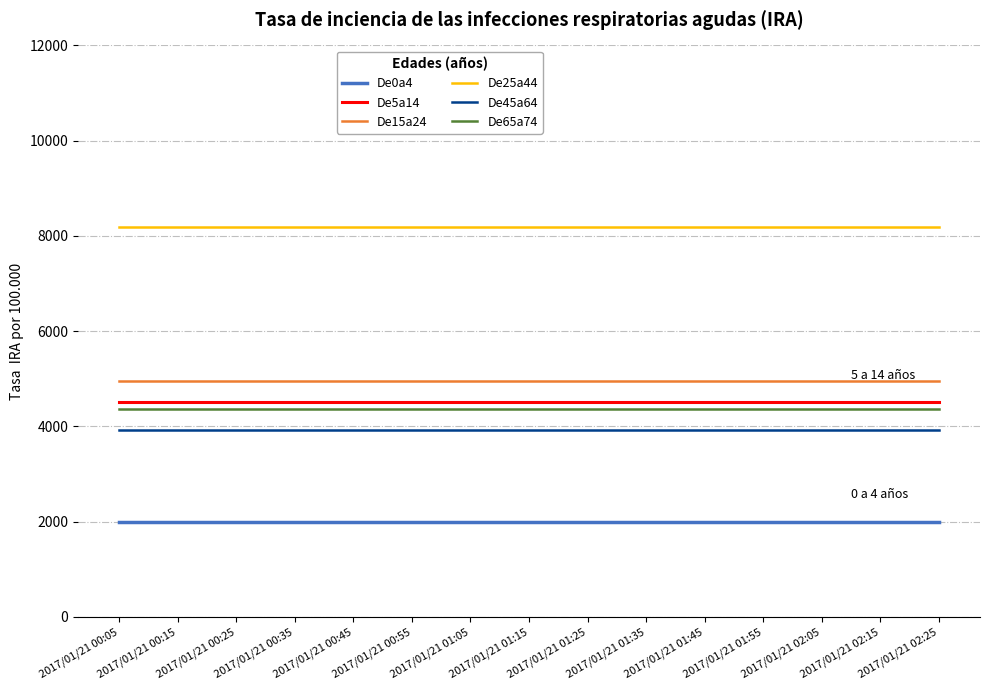

What is the spread (max minus min) of values at 2017/01/21 02:05?

6197.8